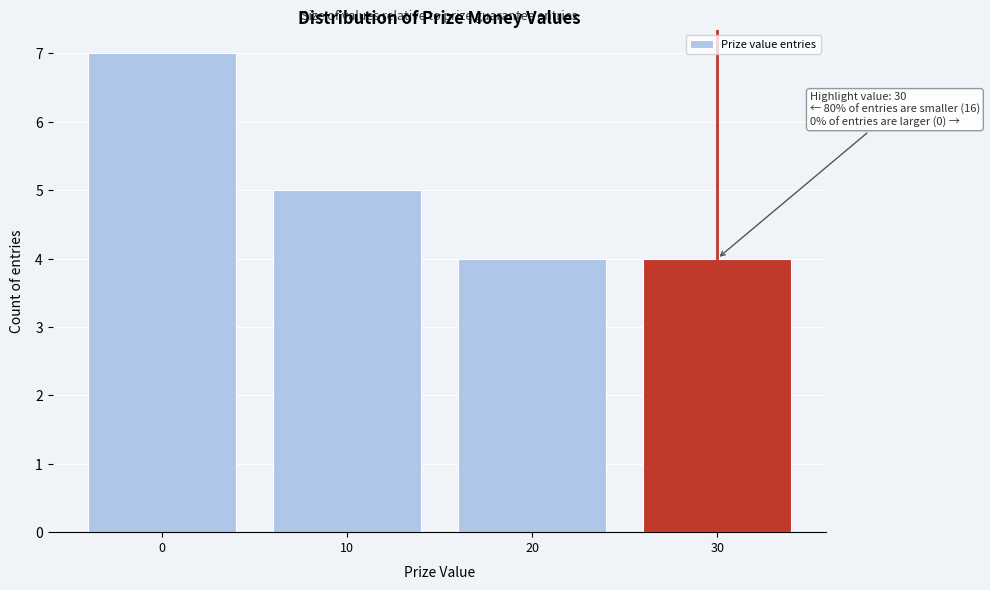

Reading left to right, transcribe all the data shown in this chart.

7	5	4	4